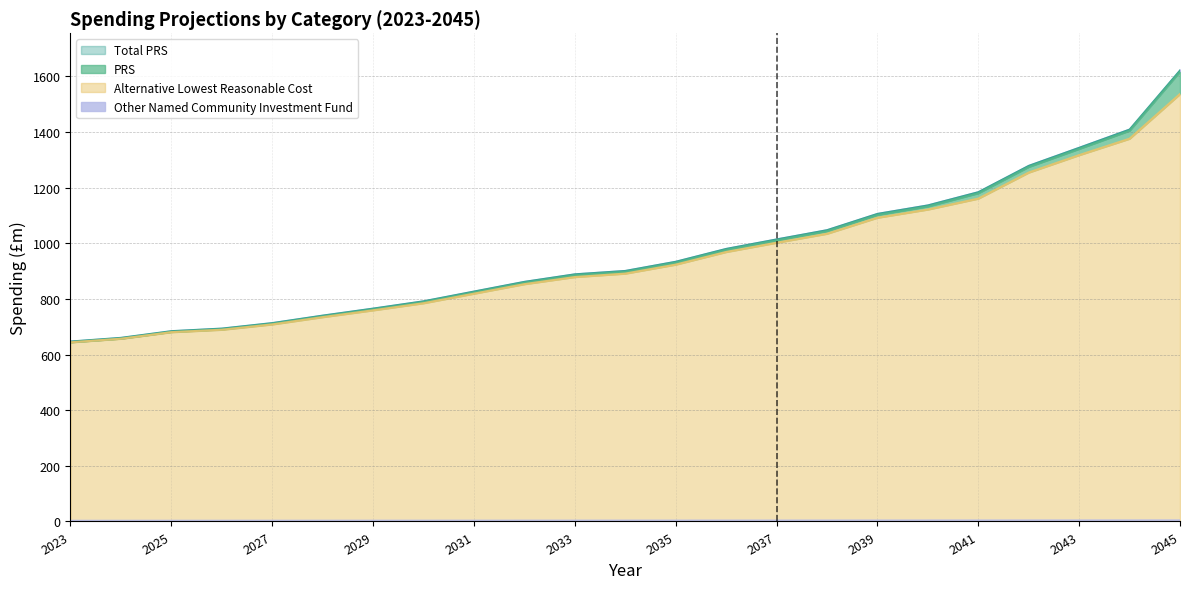

Reading left to right, extract all data points from this chart.

Total PRS: 646.9	660.1	684.1	693.4	713.2	740.0	765.2	791.5	826.5	861.4	888.4	900.6	933.6	979.7	1013.8	1047.1	1105.6	1136.1	1183.6	1278.3	1343.2	1408.7	1621.2
PRS: 644.4	657.5	681.5	690.7	710.5	737.3	762.4	788.6	823.6	858.4	885.4	897.5	930.4	976.5	1010.5	1043.7	1102.2	1132.6	1180.1	1274.6	1339.5	1404.9	1617.4
Alternative Lowest Reasonable Cost: 644.1	657.0	680.6	689.3	708.5	734.7	759.2	784.8	819.1	853.3	878.8	891.2	923.5	968.9	1002.2	1034.5	1092.1	1121.6	1160.8	1254.5	1317.1	1376.1	1536.8
Other Named Community Investment Fund: 2.5	2.5	2.6	2.7	2.7	2.8	2.8	2.9	2.9	3.0	3.0	3.1	3.2	3.2	3.3	3.4	3.4	3.5	3.6	3.6	3.7	3.8	3.9